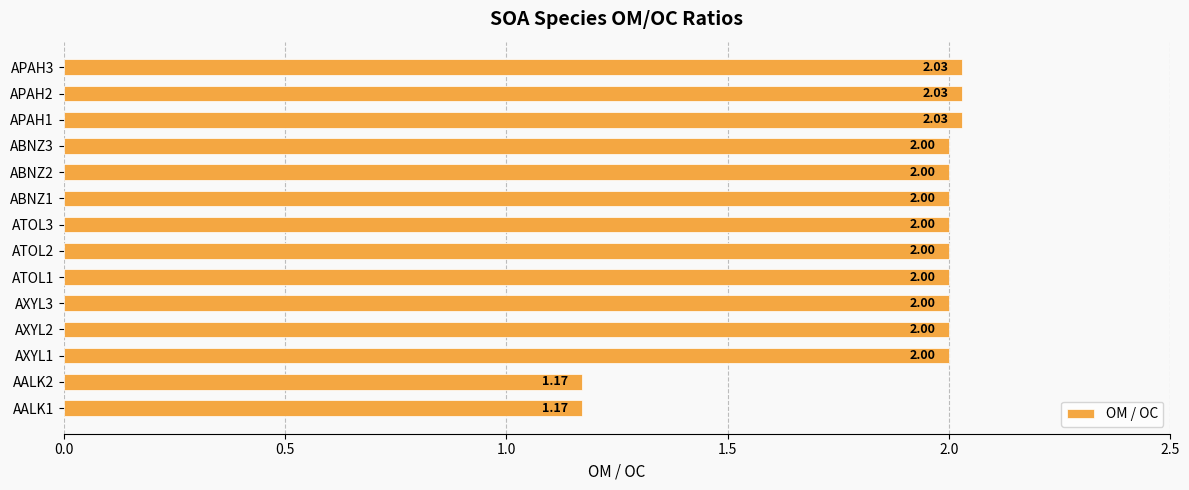

Which has a higher value, APAH1 or ATOL3?

APAH1